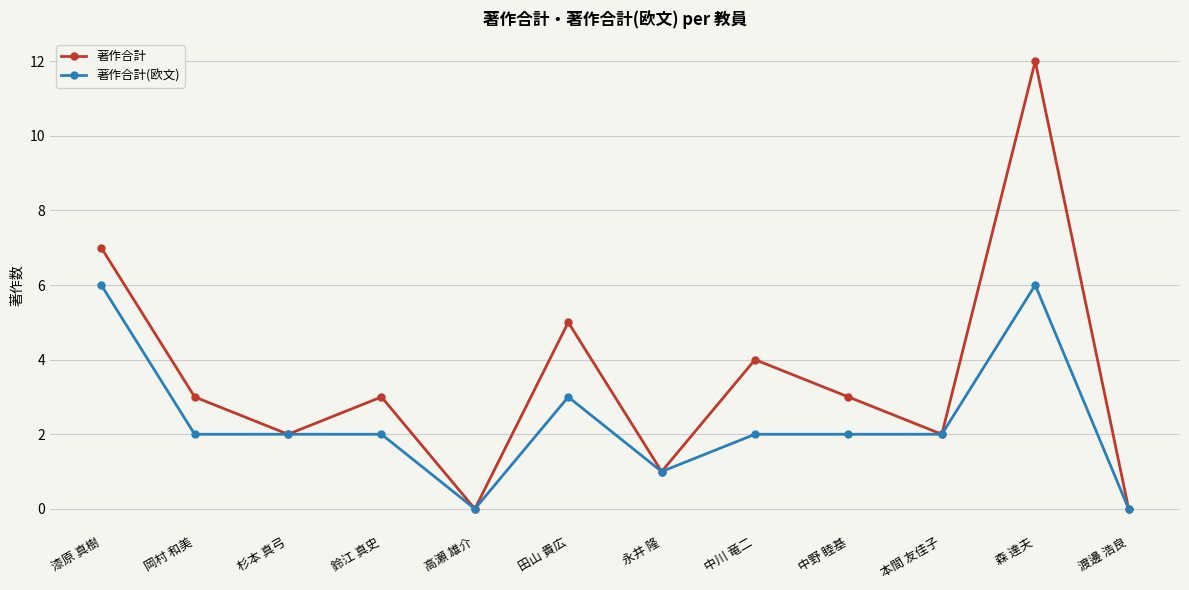

Which series changed the most between 永井 隆 and 中野 睦基?

著作合計